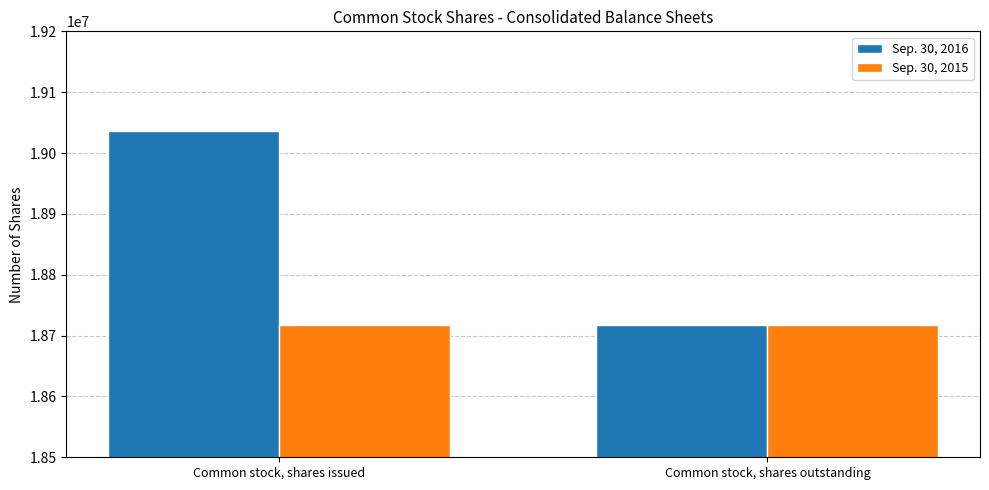

What are all the series names shown in the legend?

Sep. 30, 2016, Sep. 30, 2015